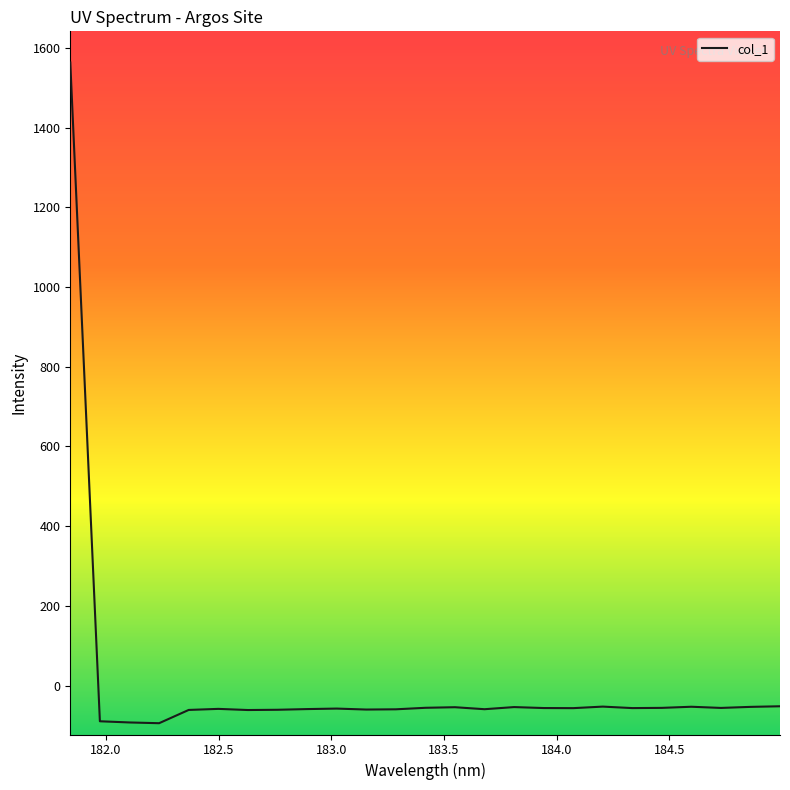

What is the difference between the maximum and minimum values?

1657.9